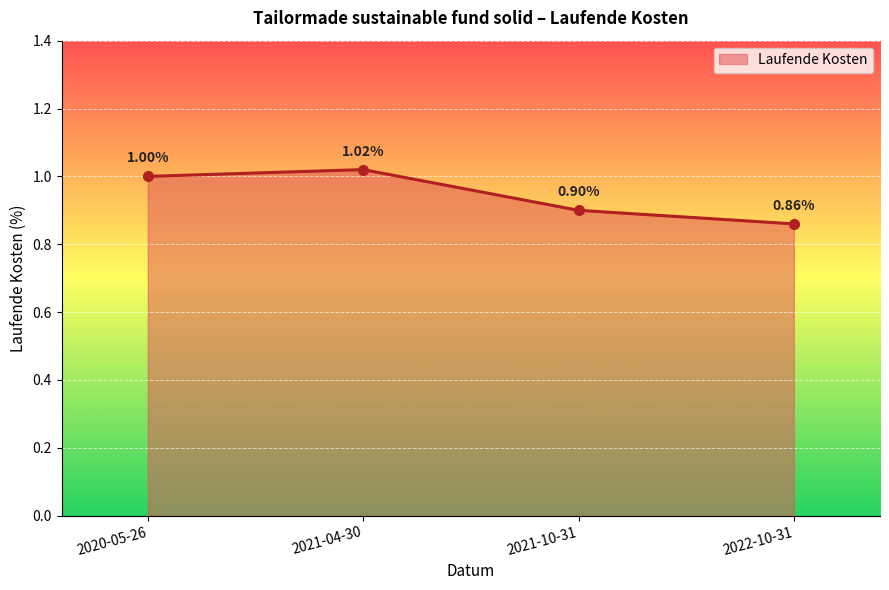

What is the change in value from 2020-05-26 to 2022-10-31?

-0.1